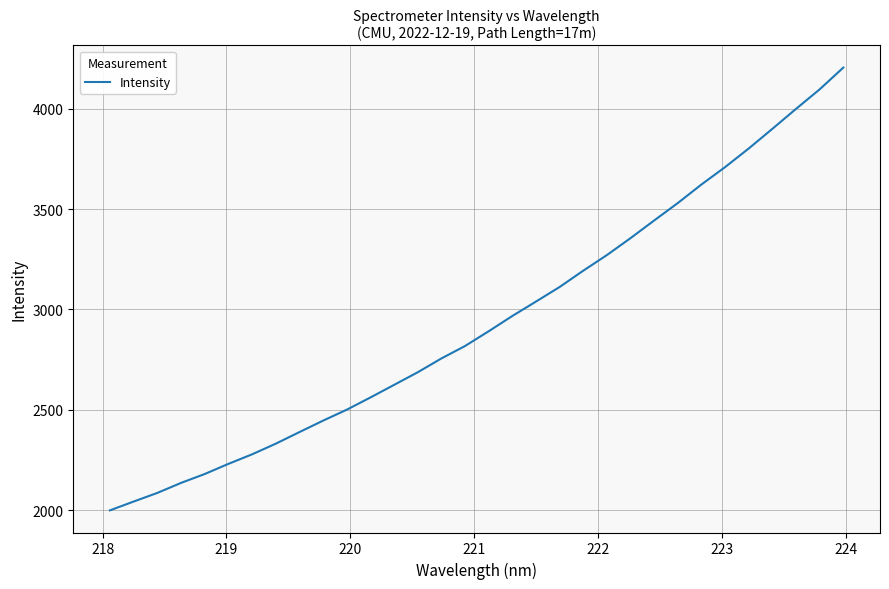

Count the number of data series in this chart.

1